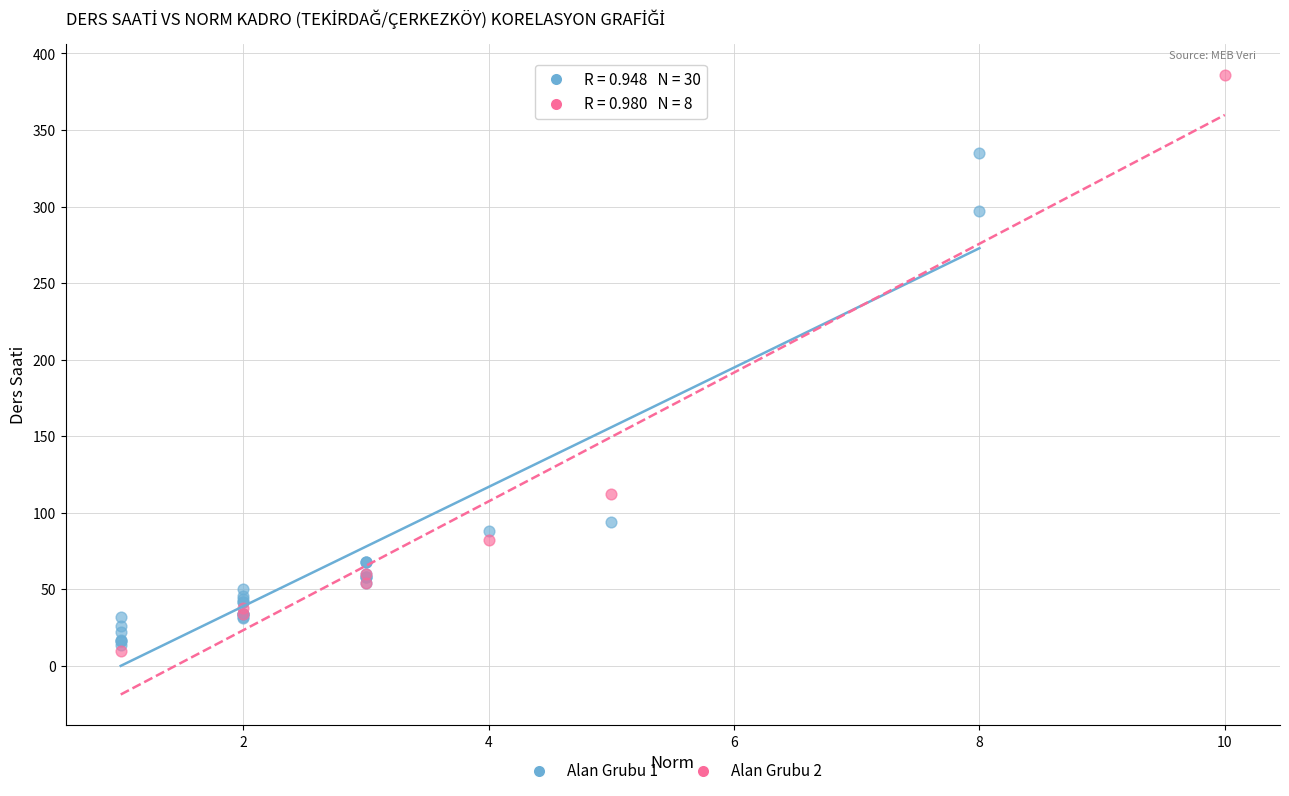

Which series reaches the maximum Y coordinate?

Alan Grubu 2